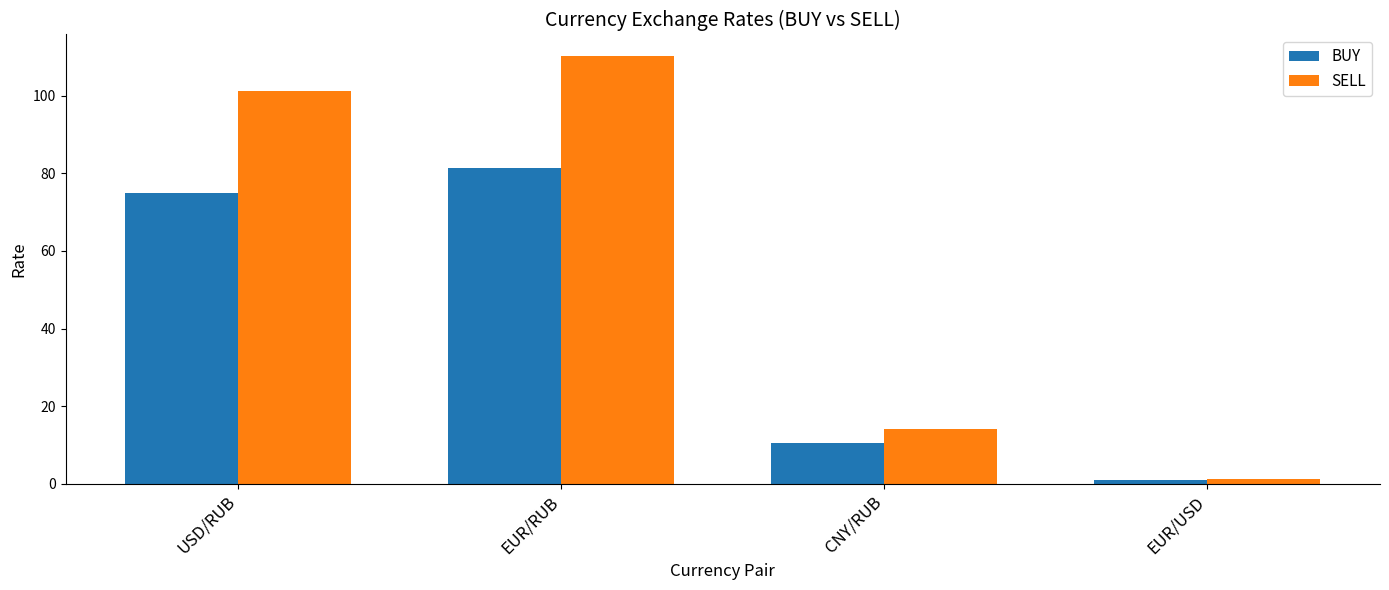

What is the smallest value displayed?

1.0